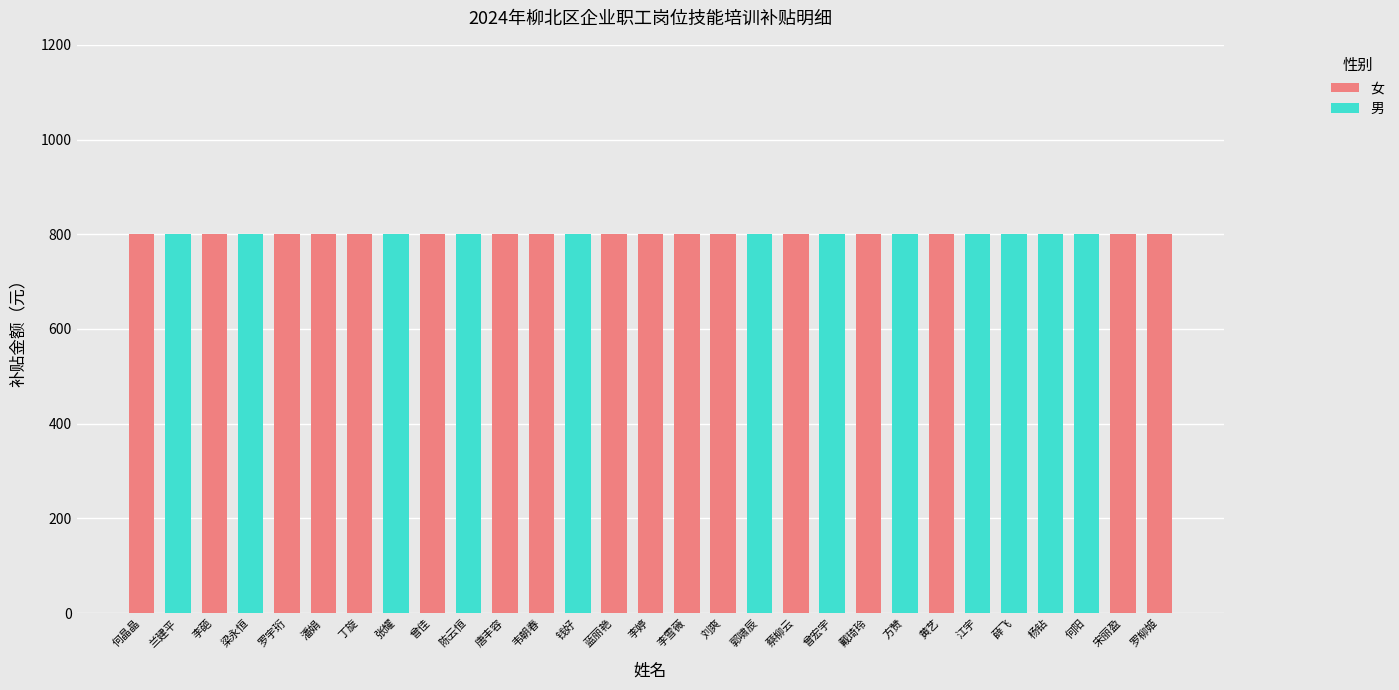

Which series has the widest spread of values?

女